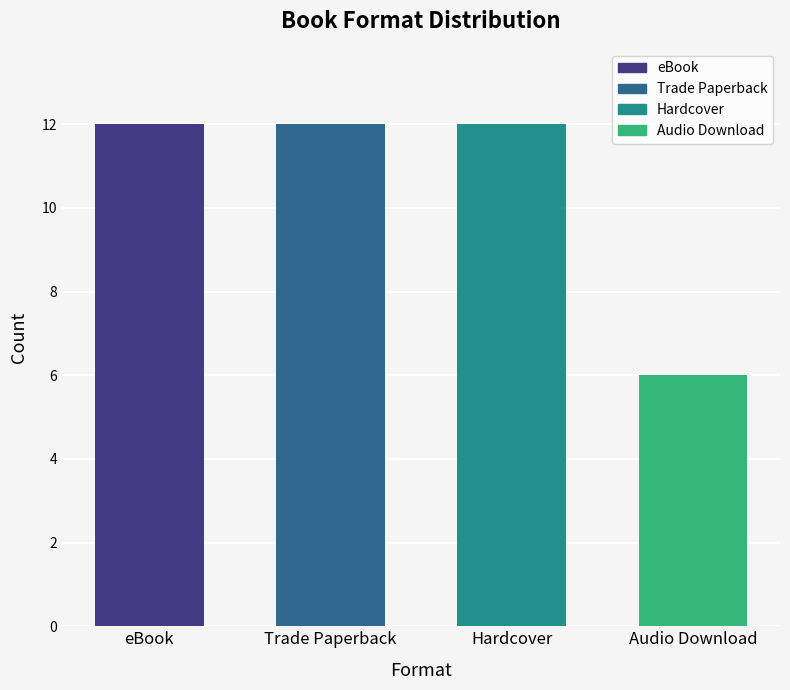

What is the greatest value displayed?

12